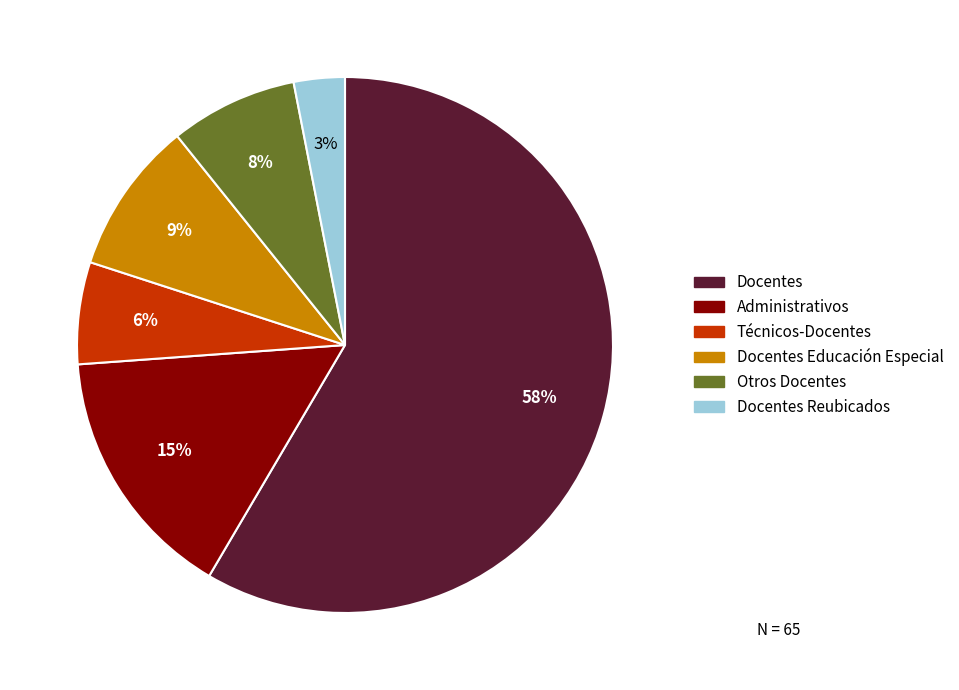

Count the number of slices in the pie.

6